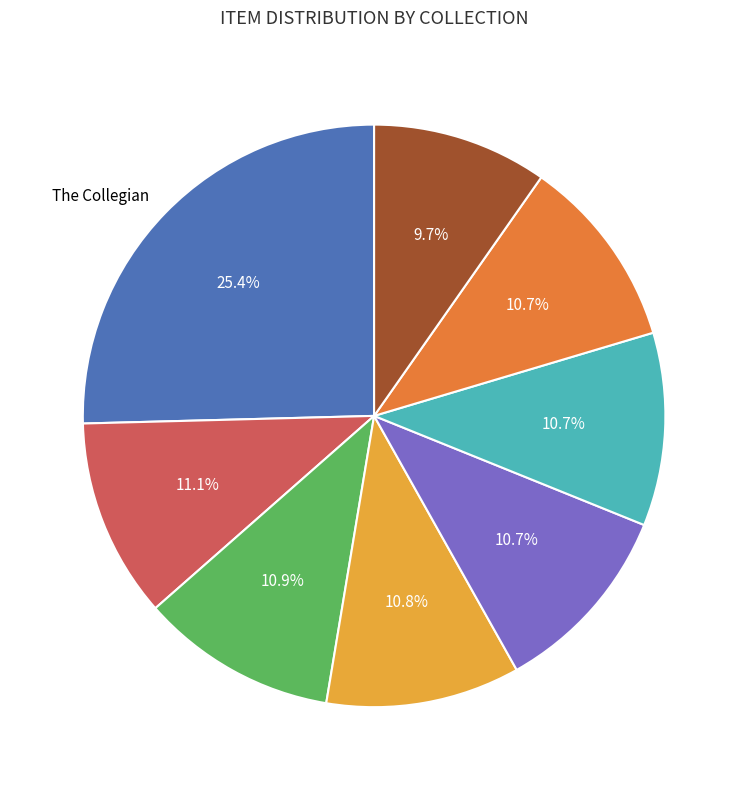

Is there any slice that represents more than half of the pie?

No